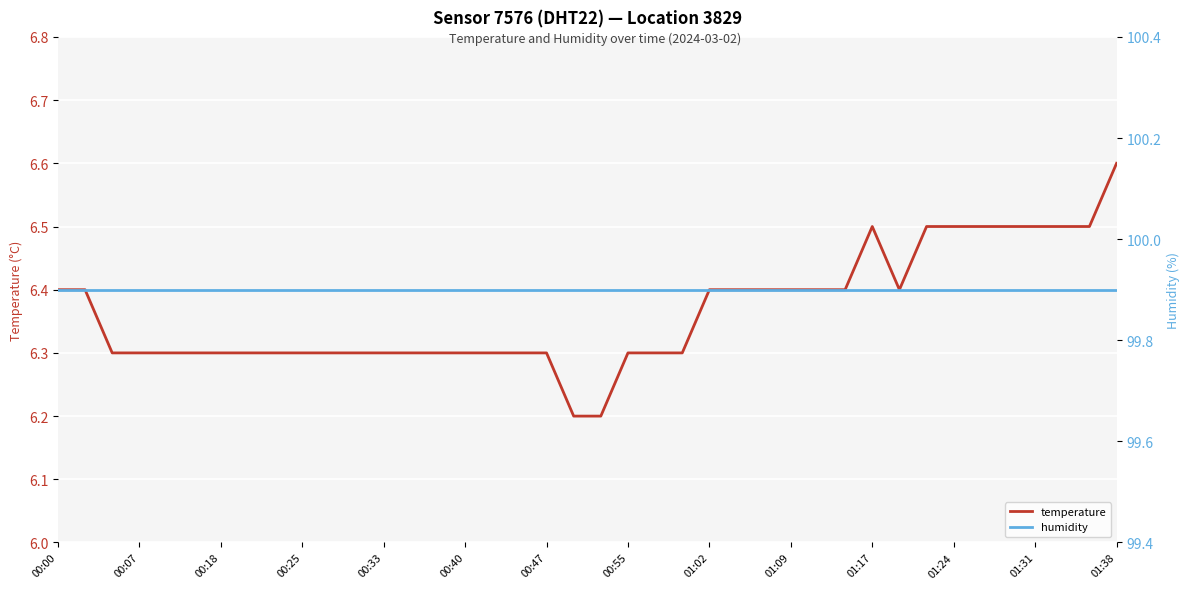

At which label does temperature reach its peak?

01:38